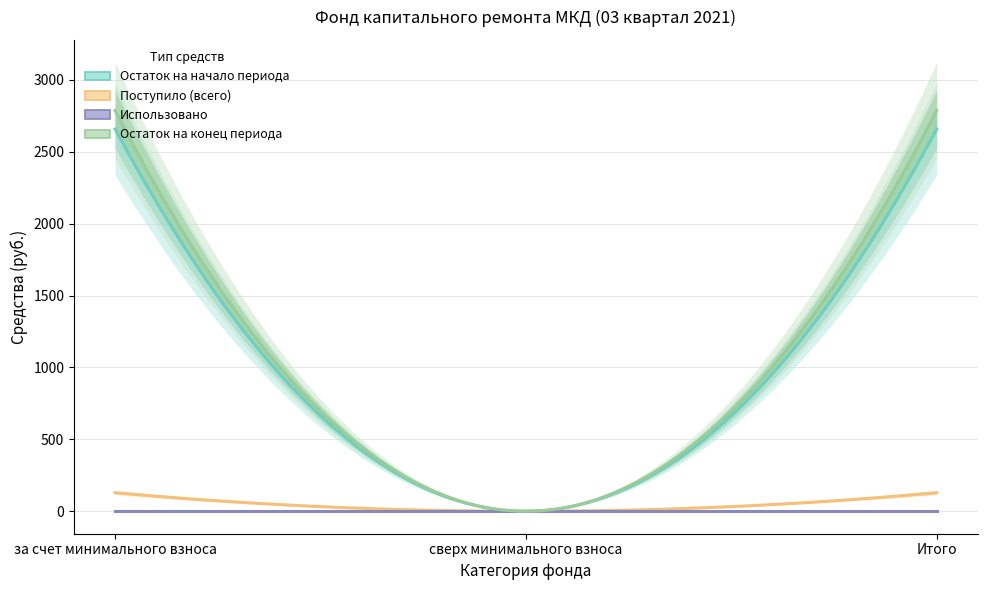

Between за счет минимального взноса and Итого, which is larger?

за счет минимального взноса